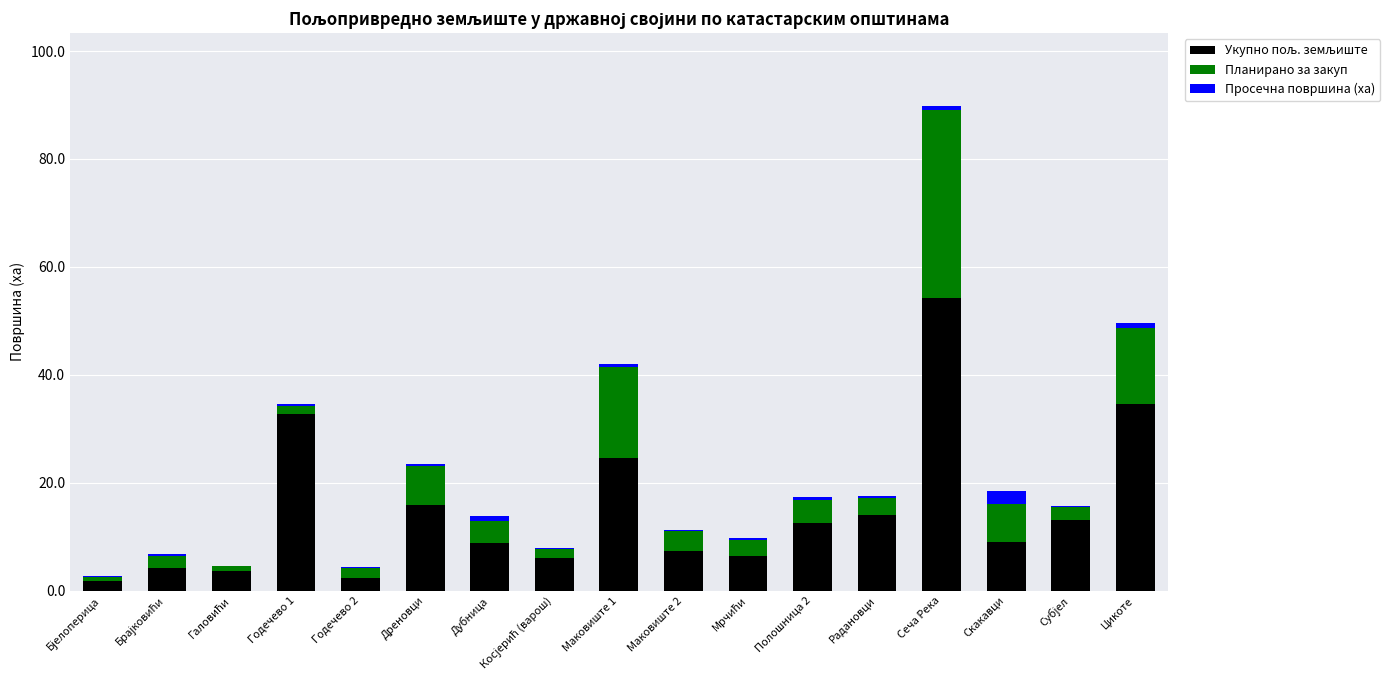

At which category is the sum across all series the highest?

Сеча Река